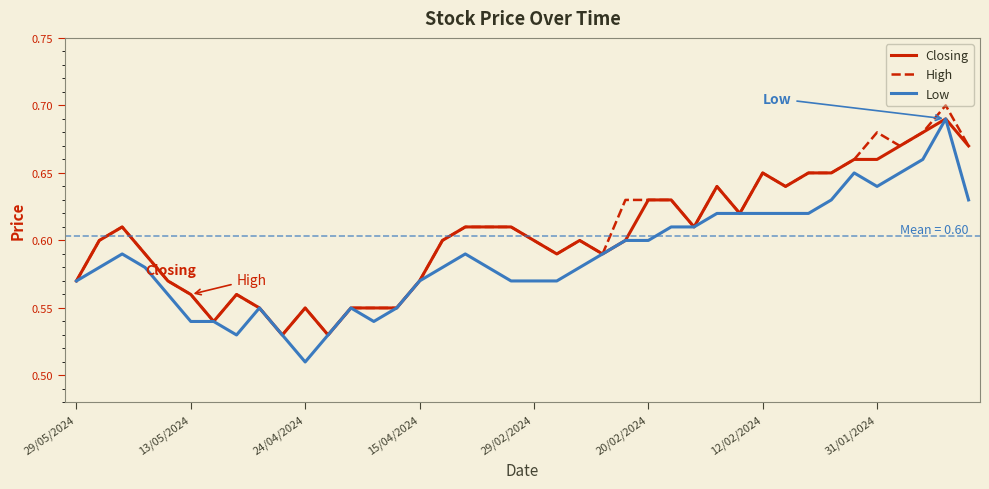

Count the number of categories in the chart.

40